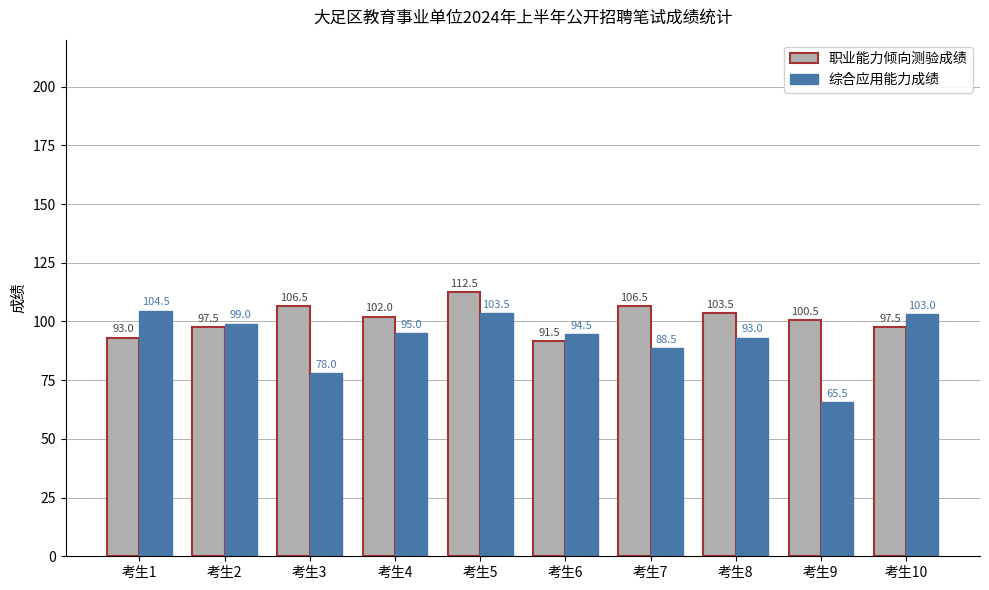

How many categories are shown in the chart?

10